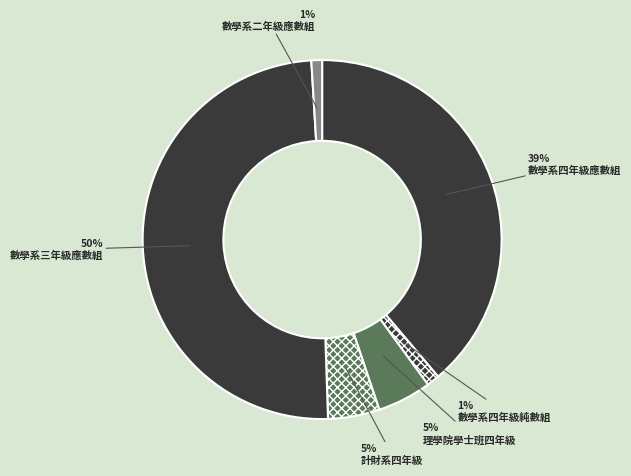

To the nearest percent, what is the combined percentage of 數學系二年級應數組 and 理學院學士班四年級?

6%